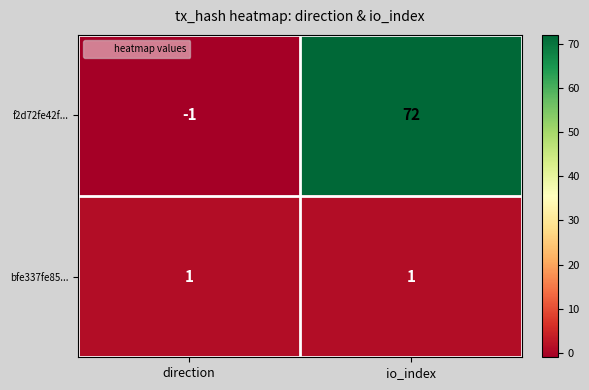

Reading right to left, transcribe all the data shown in this chart.

f2d72fe42f...: 72	-1
bfe337fe85...: 1	1